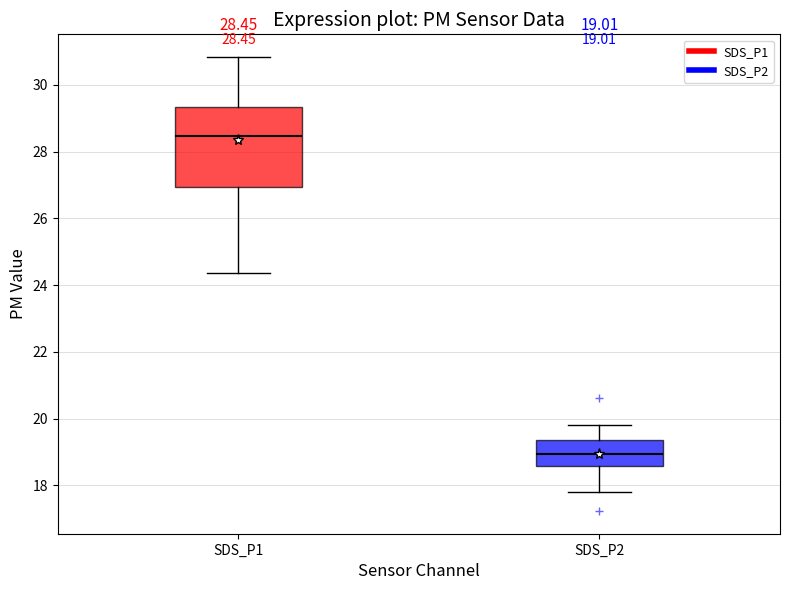

Which box is the tallest, from its lower edge to its upper edge?

SDS_P1